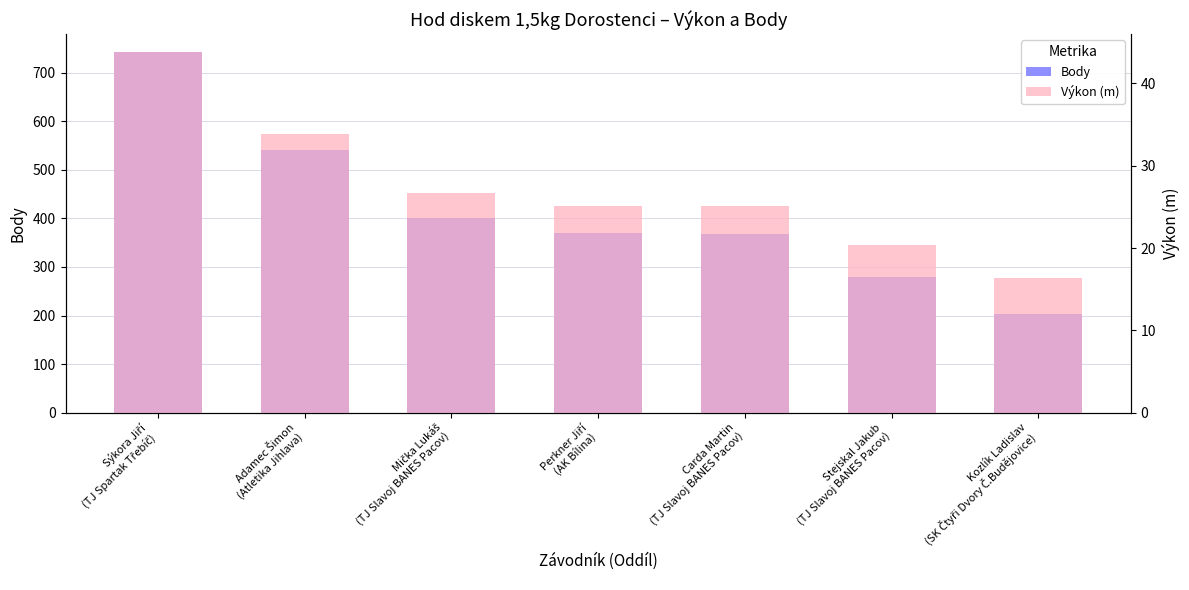

The Body series shows 419.4 at Sýkora Jiří
(TJ Spartak Třebíč). True or false?

False